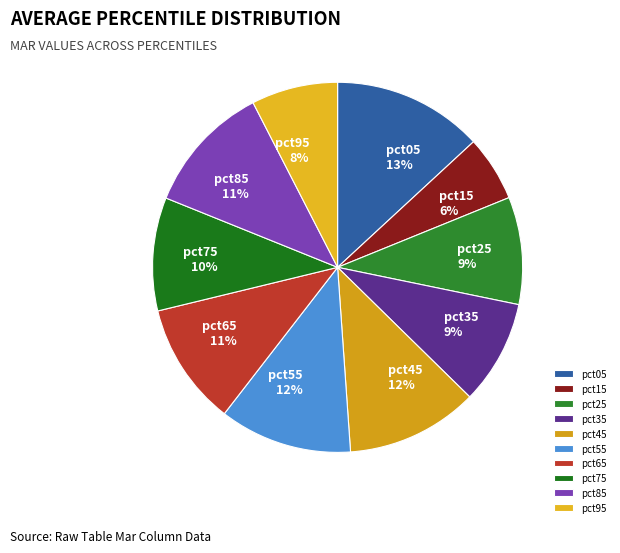

The pct05 slice represents 13% of the pie. True or false?

True